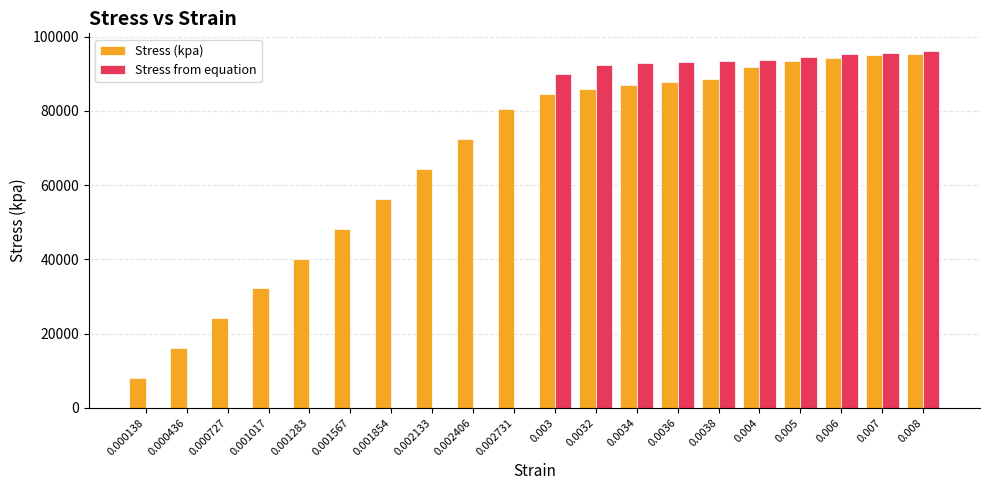

What are all the series names shown in the legend?

Stress (kpa), Stress from equation